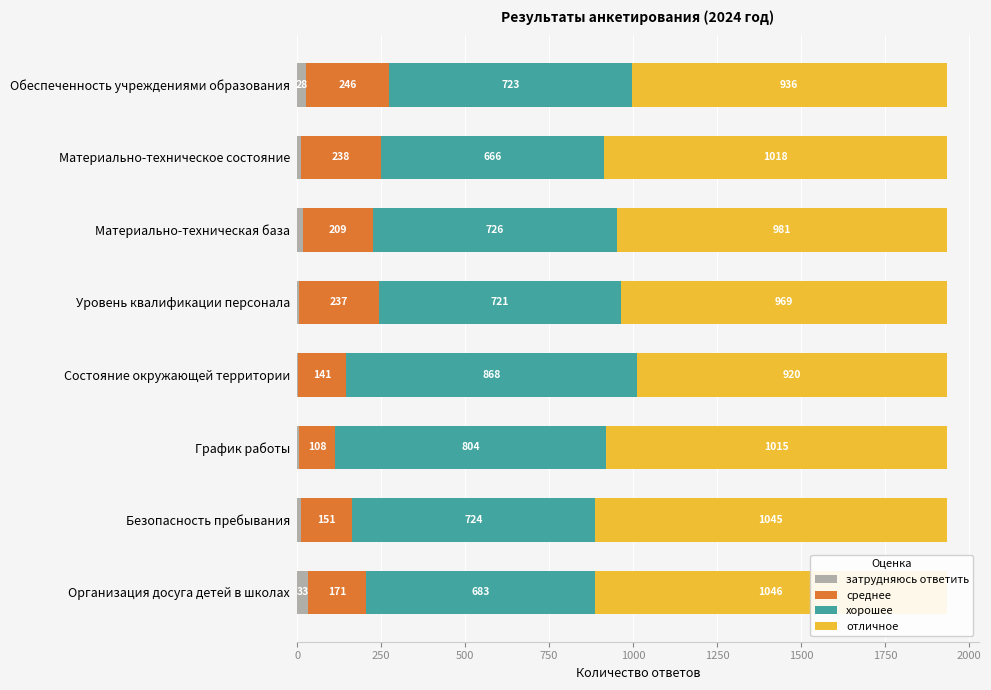

The value of среднее at Обеспеченность учреждениями образования is 246. True or false?

True